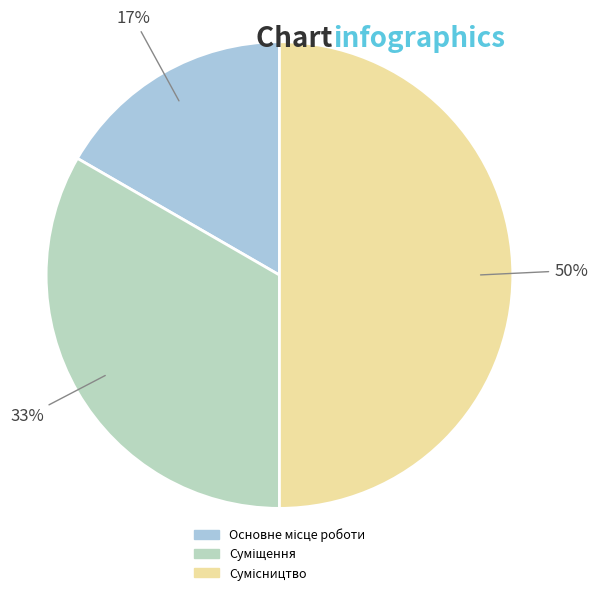

Rank the categories by value from lowest to highest.

Основне місце роботи, Суміщення, Сумісництво